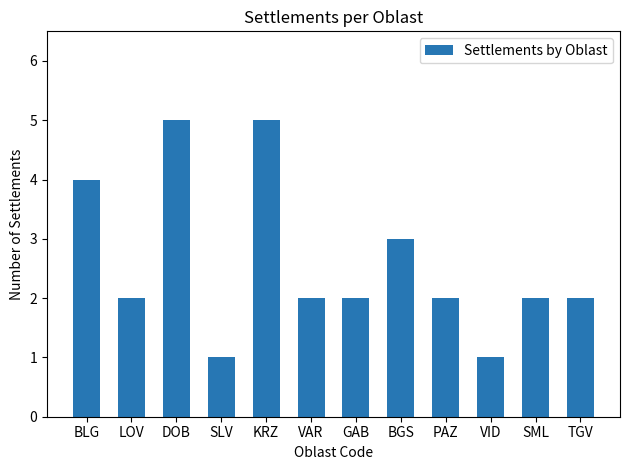

What is the average value?

3